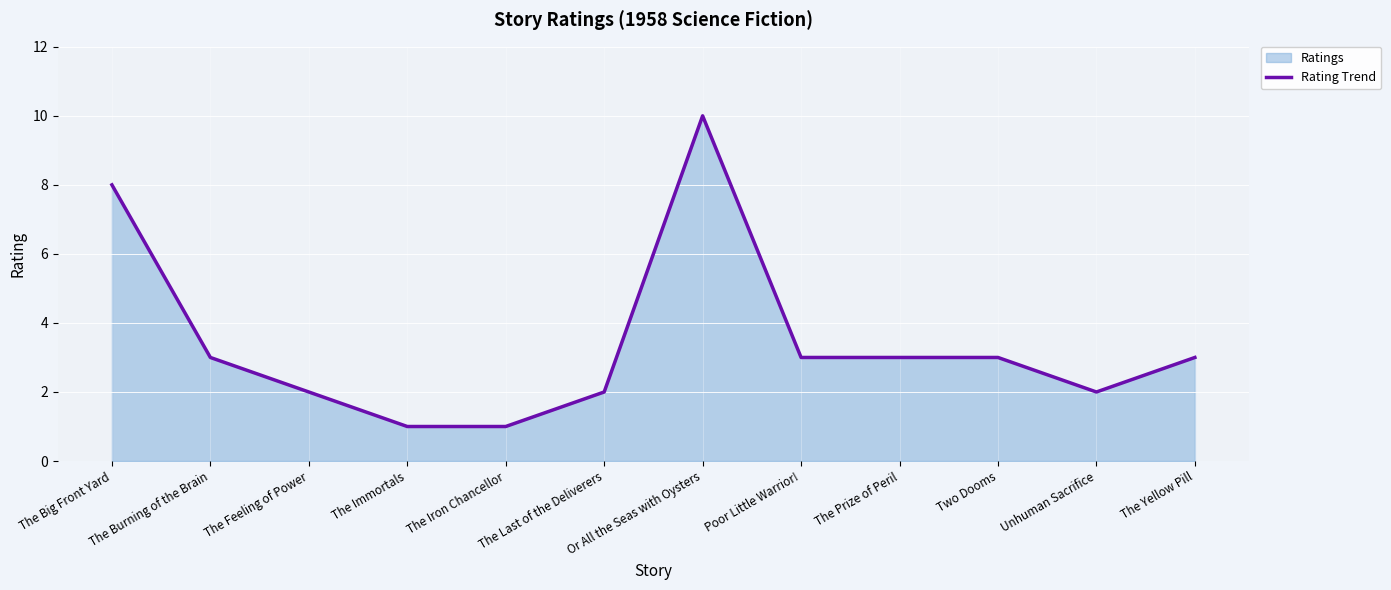

Which category has the lowest value across all series?

The Immortals